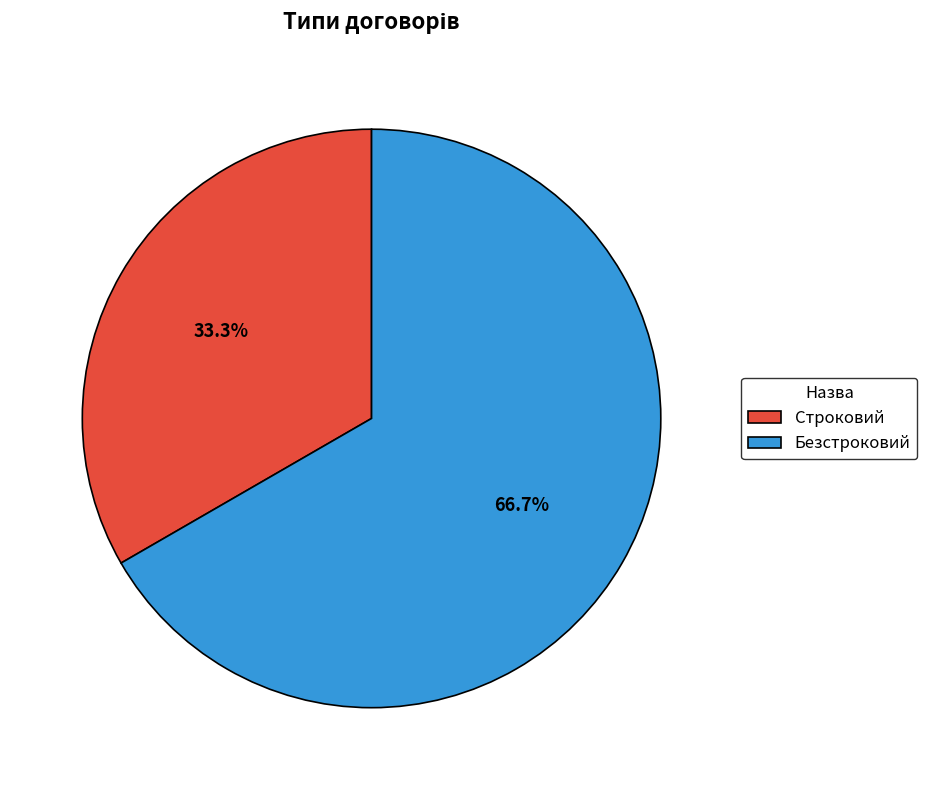

Combined, what portion of the pie is Безстроковий and Строковий?

100.0%